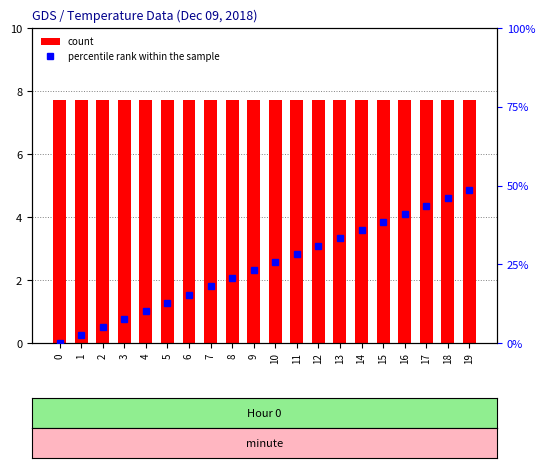

What are all the series names shown in the legend?

count, percentile rank within the sample